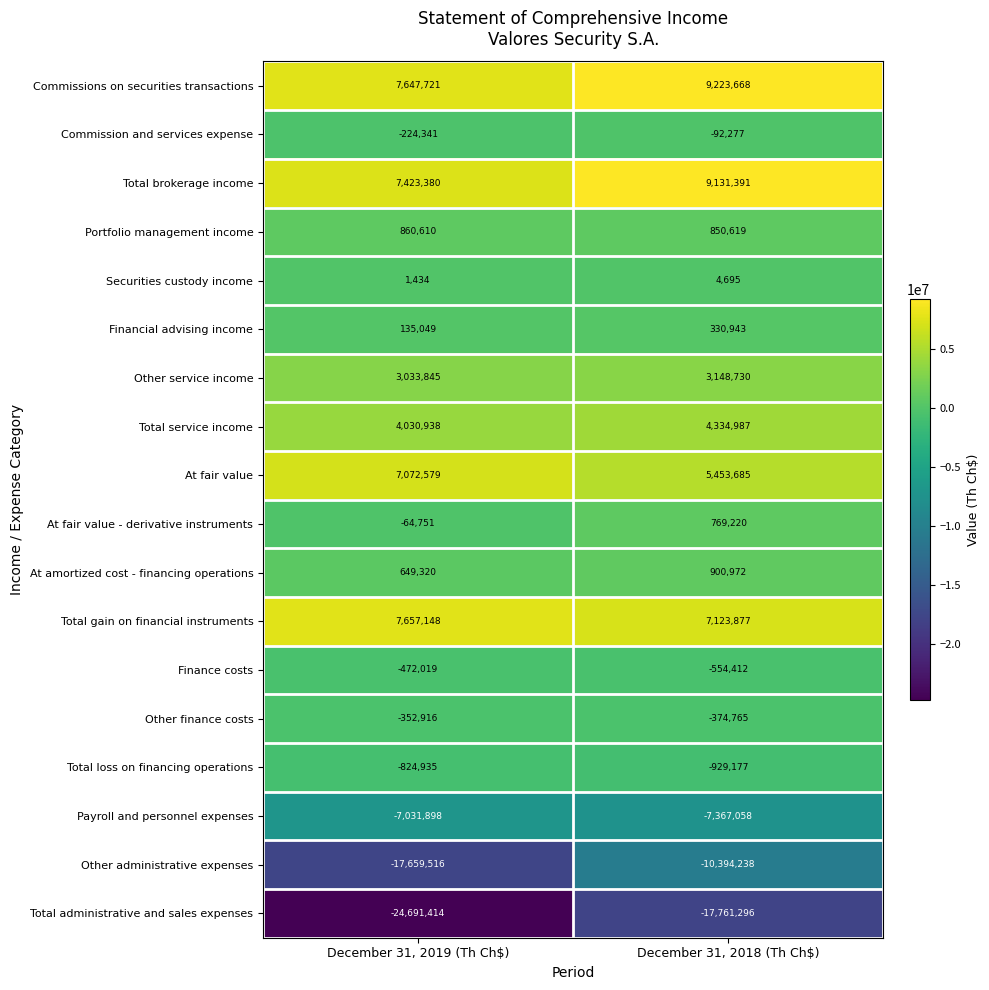

Count the number of categories in the chart.

2